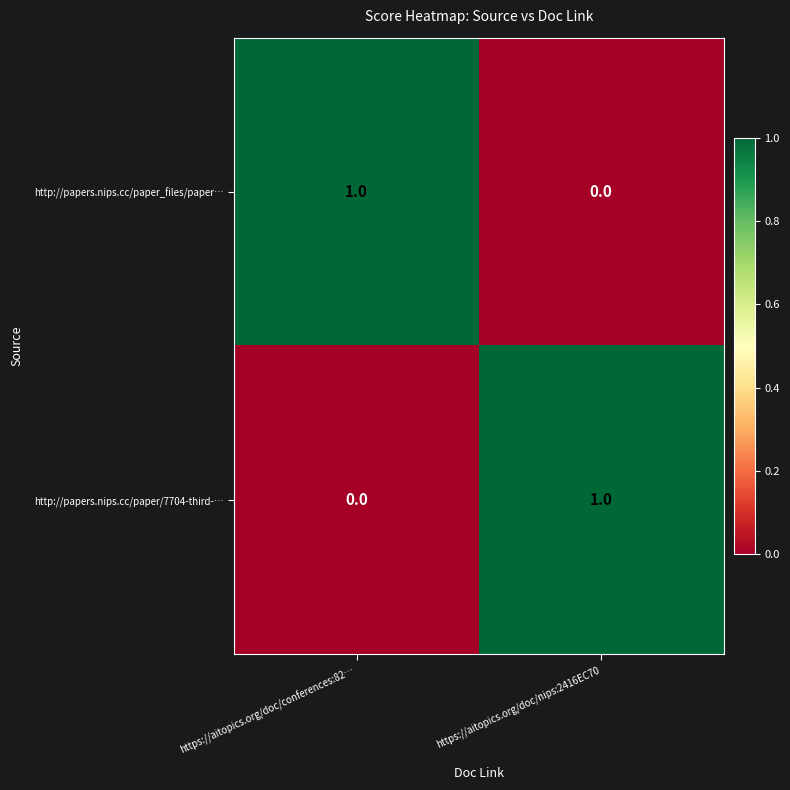

Which category has the lowest value in the http://papers.nips.cc/paper_files/paper… series?

https://aitopics.org/doc/nips:2416EC70